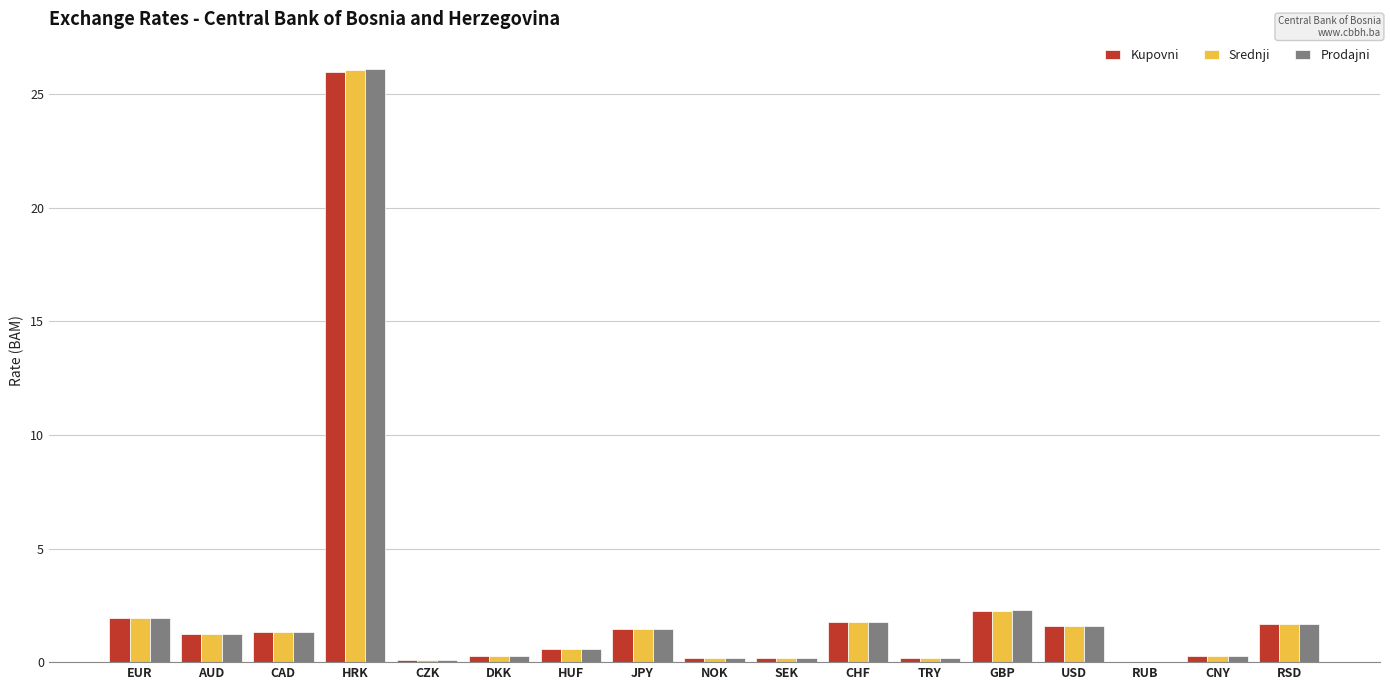

At which category is the sum across all series the highest?

HRK